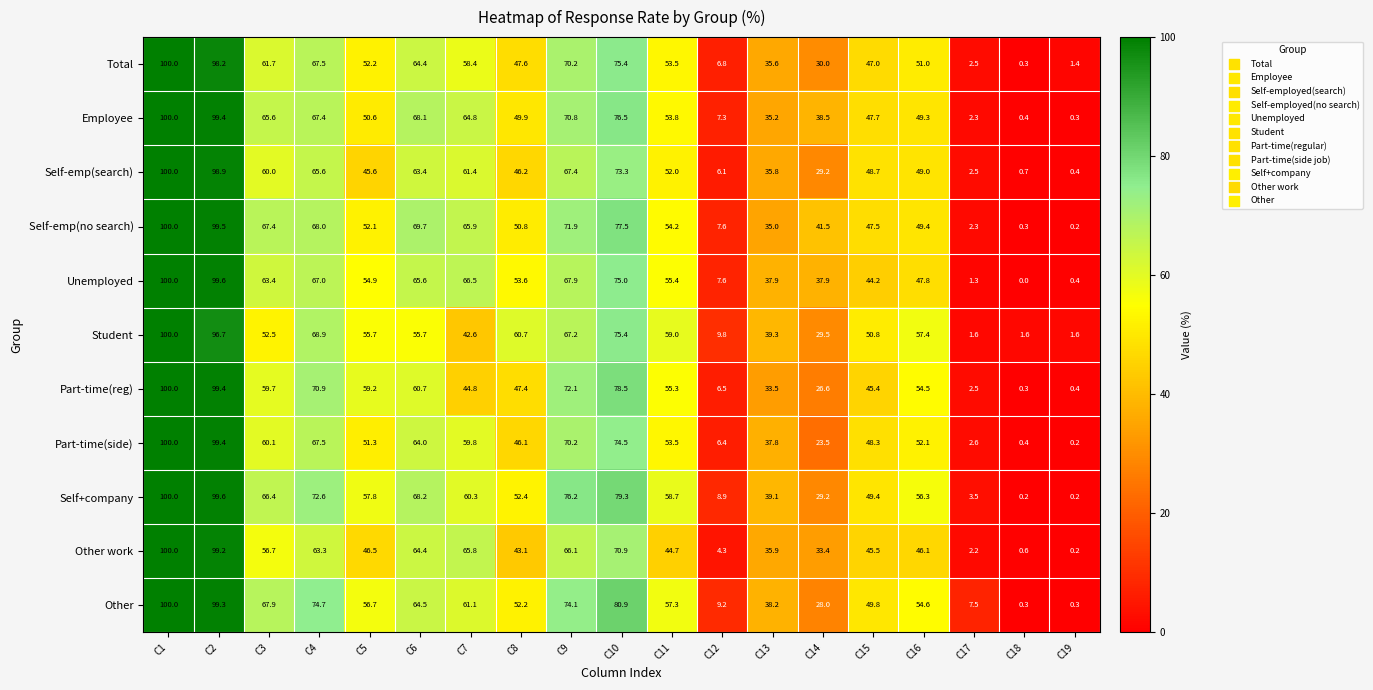

Is it true that Student equals 89.0 at C6?

False